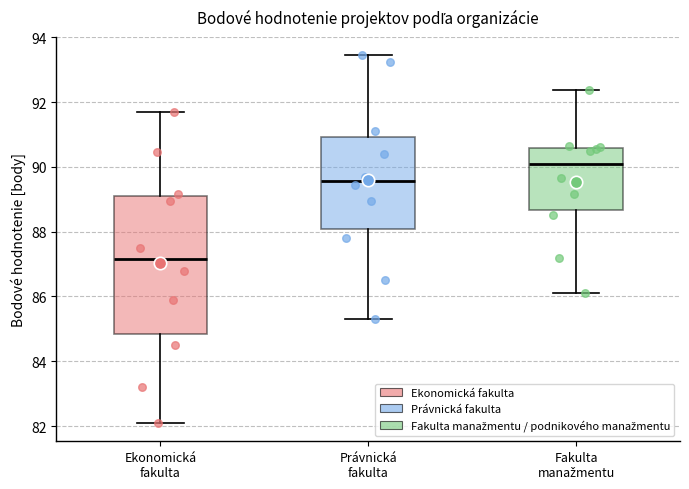

Which box's median line is the lowest?

Ekonomická fakulta